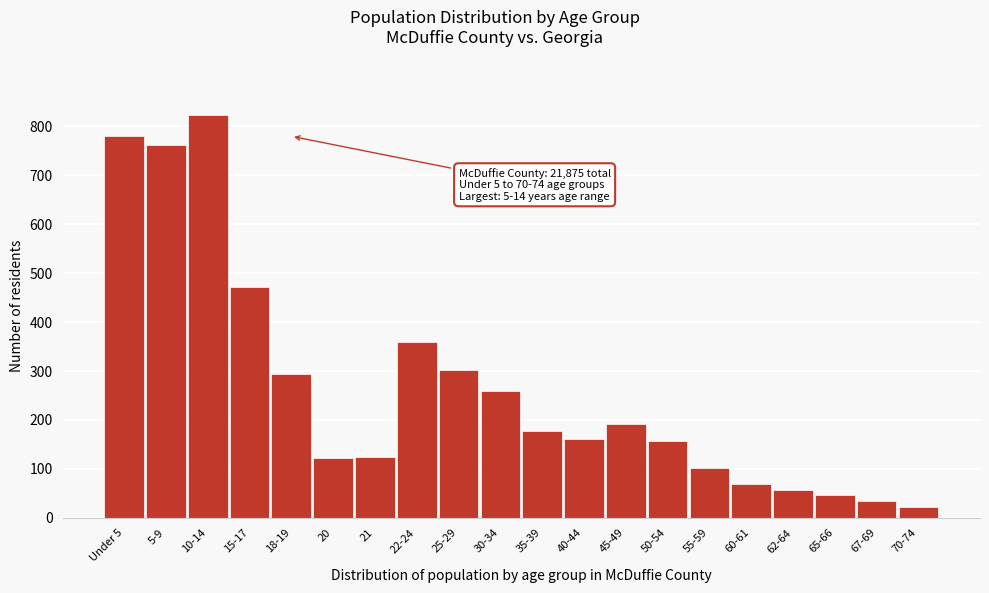

What is the change in value from 50-54 to 65-66?

-109